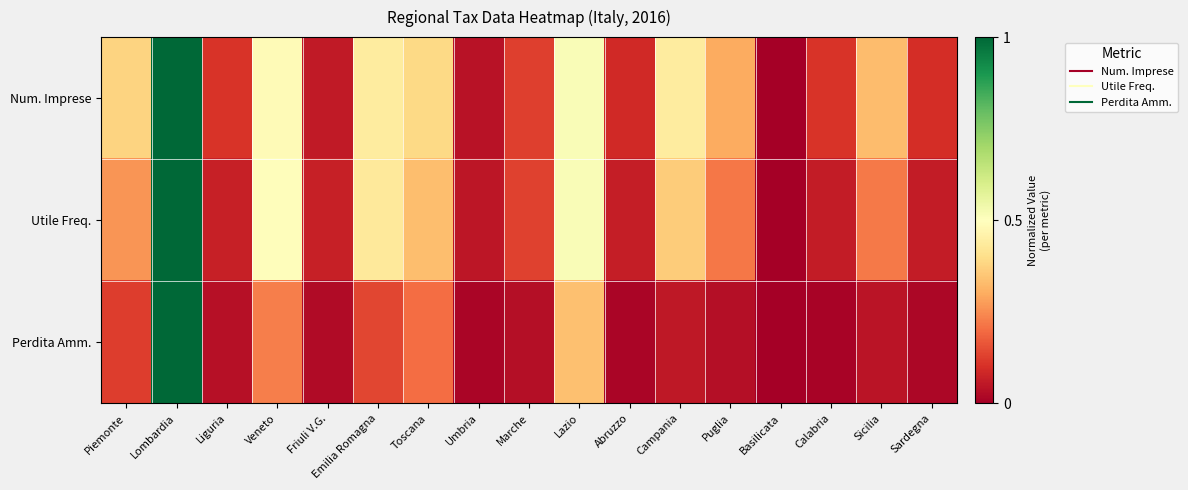

Reading left to right, list all the values displayed in this chart.

Num. Imprese: Piemonte=0.4	Lombardia=1.0	Liguria=0.1	Veneto=0.5	Friuli V.G.=0.1	Emilia Romagna=0.4	Toscana=0.4	Umbria=0.0	Marche=0.1	Lazio=0.5	Abruzzo=0.1	Campania=0.4	Puglia=0.3	Basilicata=0.0	Calabria=0.1	Sicilia=0.3	Sardegna=0.1
Utile Freq.: Piemonte=0.3	Lombardia=1.0	Liguria=0.1	Veneto=0.5	Friuli V.G.=0.1	Emilia Romagna=0.4	Toscana=0.3	Umbria=0.0	Marche=0.1	Lazio=0.5	Abruzzo=0.1	Campania=0.4	Puglia=0.2	Basilicata=0.0	Calabria=0.1	Sicilia=0.2	Sardegna=0.1
Perdita Amm.: Piemonte=0.1	Lombardia=1.0	Liguria=0.0	Veneto=0.2	Friuli V.G.=0.0	Emilia Romagna=0.1	Toscana=0.2	Umbria=0.0	Marche=0.0	Lazio=0.3	Abruzzo=0.0	Campania=0.1	Puglia=0.0	Basilicata=0.0	Calabria=0.0	Sicilia=0.0	Sardegna=0.0